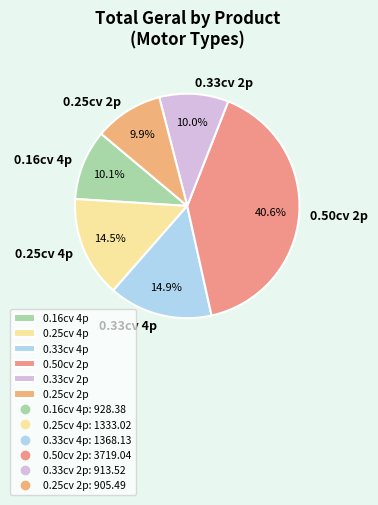

Approximately how many times larger is the value at 0.16cv 4p compared to 0.33cv 4p?

0.7